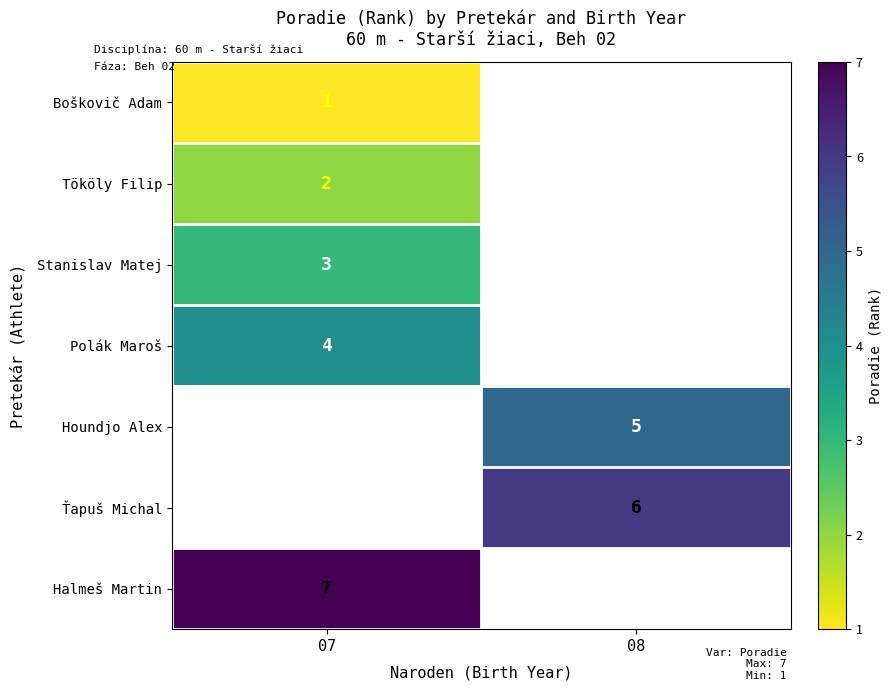

At how many categories does at least one series exceed 6?

1